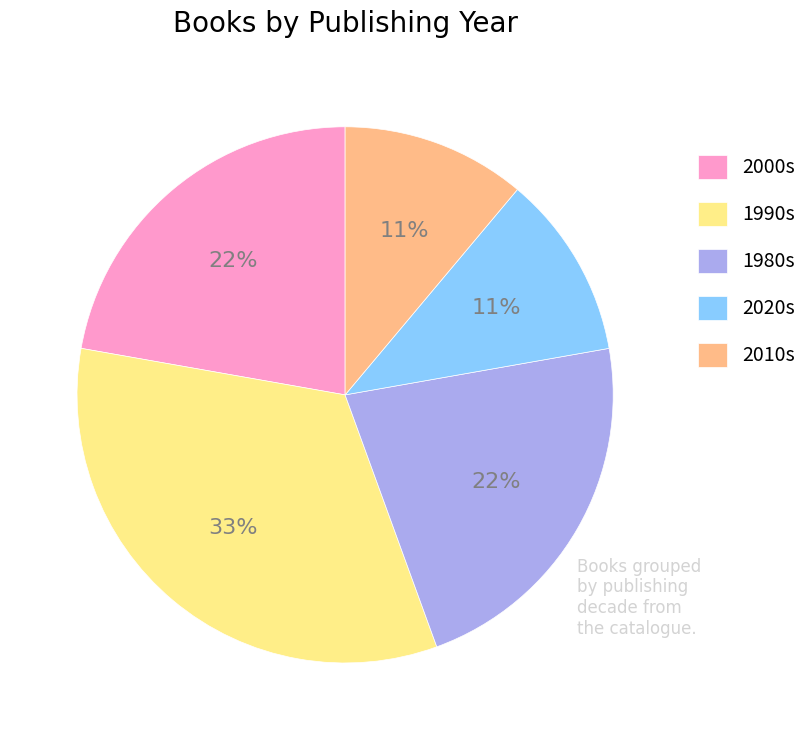

To the nearest percent, what is the average slice percentage?

20%